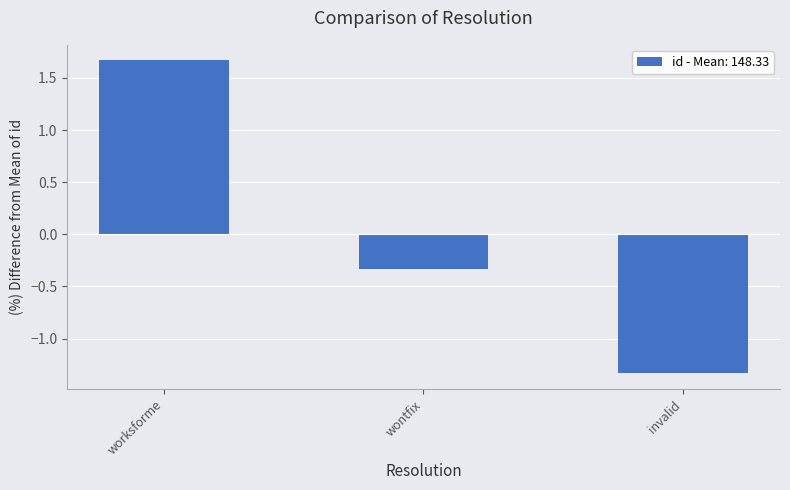

List the labels in order of value, smallest first.

invalid, wontfix, worksforme